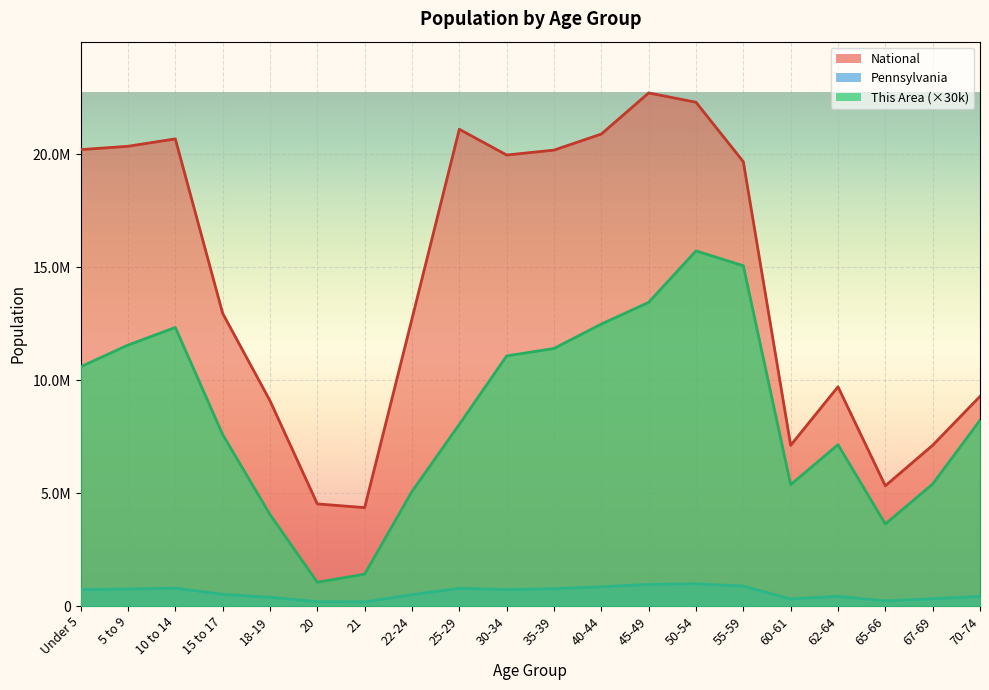

Where is National nearest to the value 13531442?

15 to 17